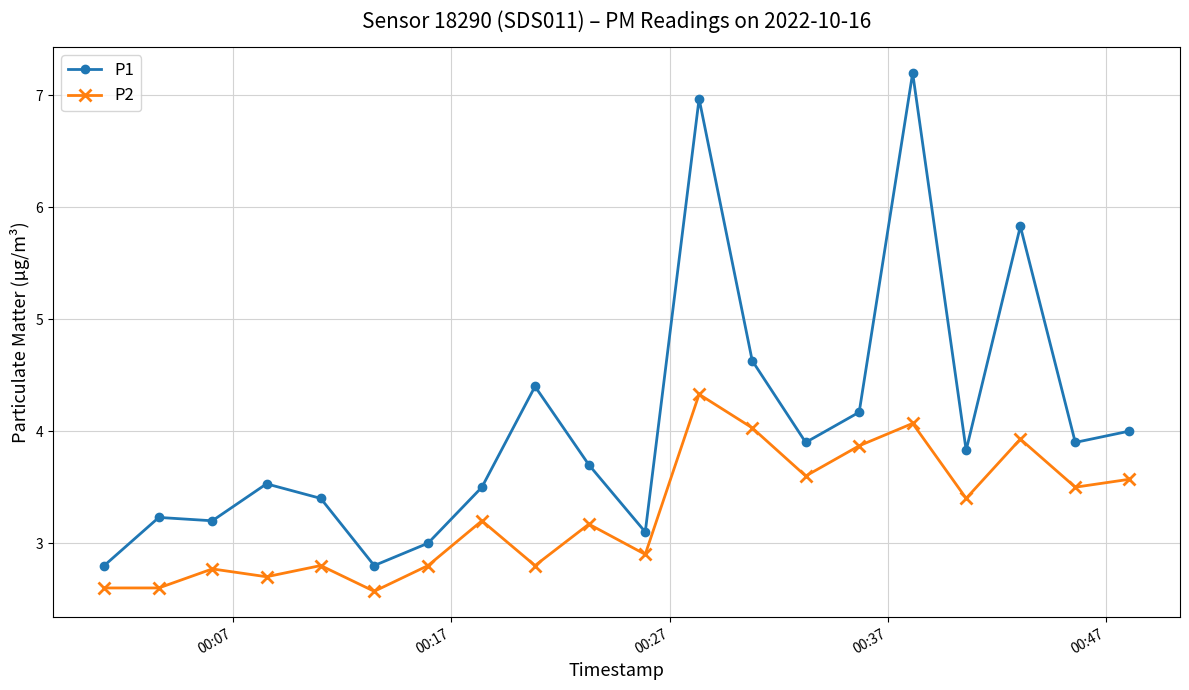

What is the sum of all P2 values?

65.2